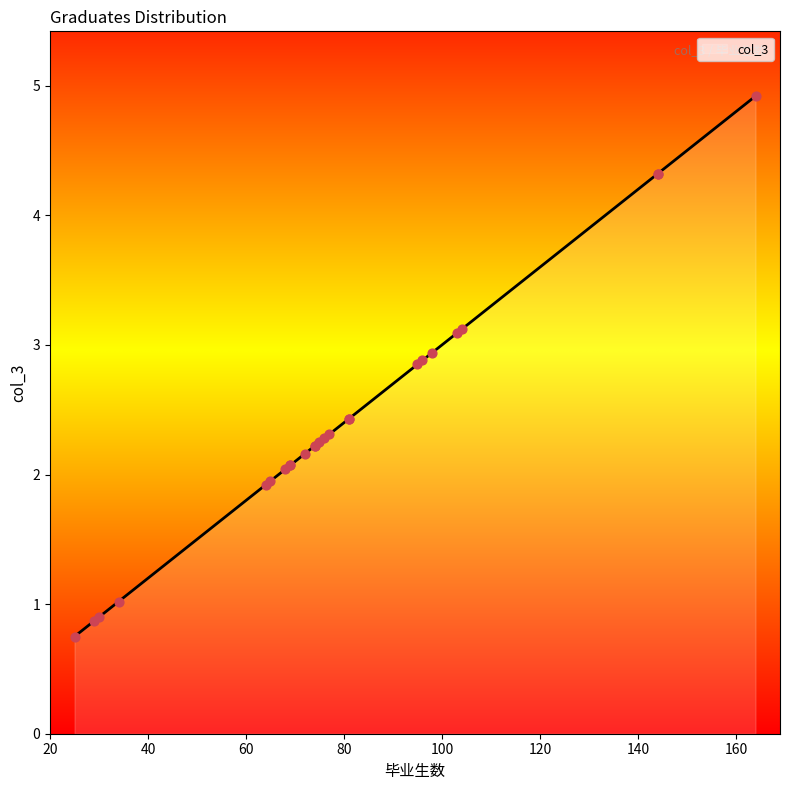

What is the change in value from 74 to 81?

+0.2